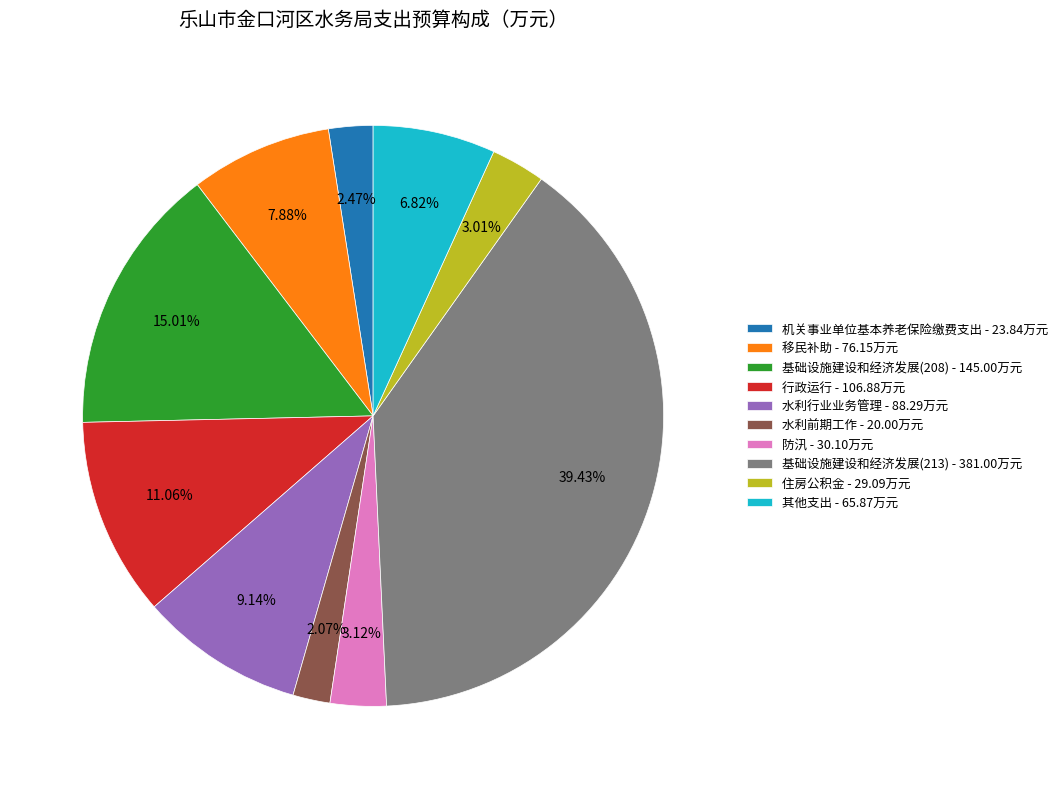

How many slices are in this pie chart?

10